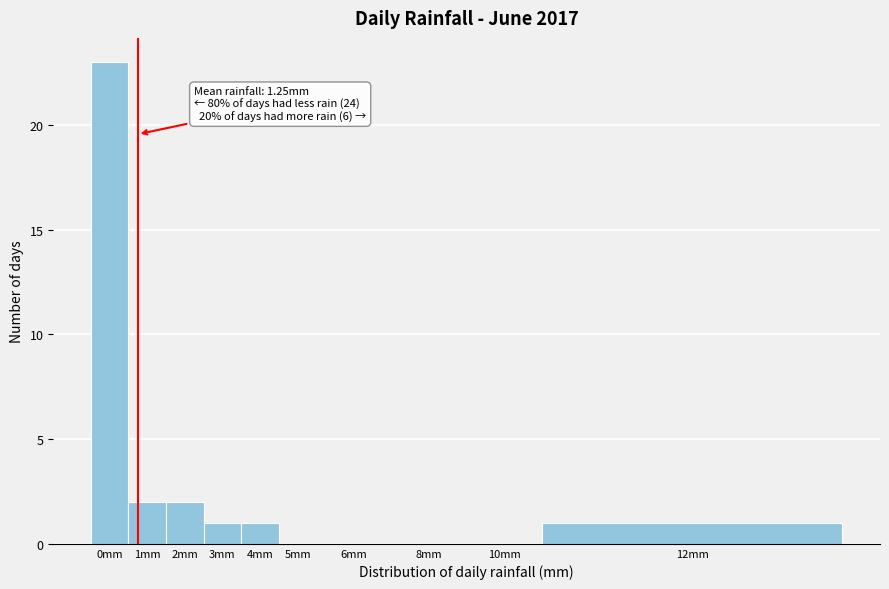

Reading right to left, extract all data points from this chart.

12mm=1	10mm=0	8mm=0	6mm=0	5mm=0	4mm=1	3mm=1	2mm=2	1mm=2	0mm=23